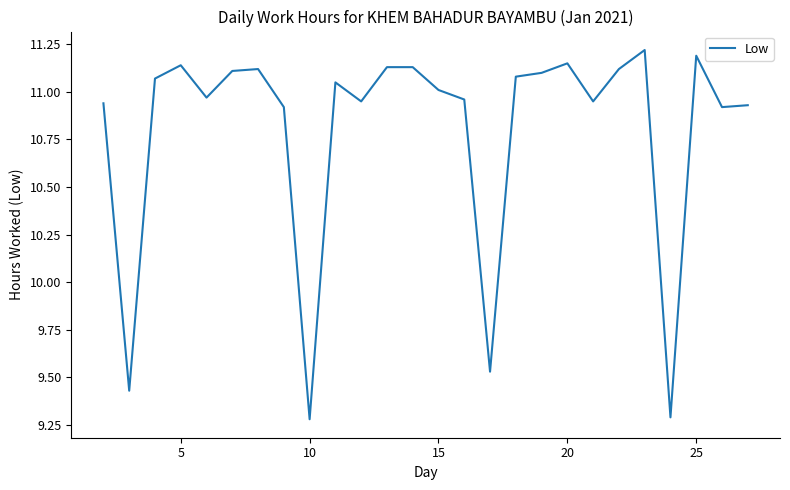

What is the difference between the maximum and minimum values?

1.9